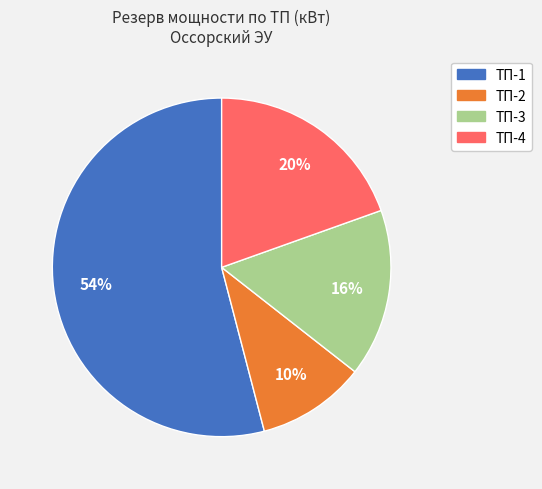

How many segments does this pie chart have?

4